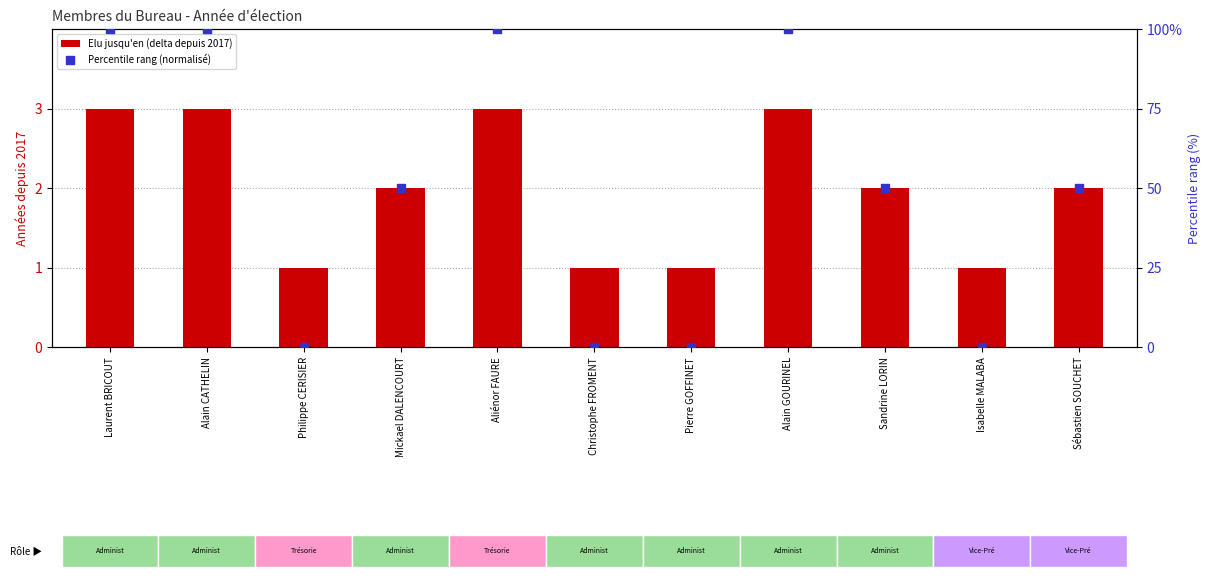

Which series has the largest Y range (max minus min)?

Percentile rang (normalisé)